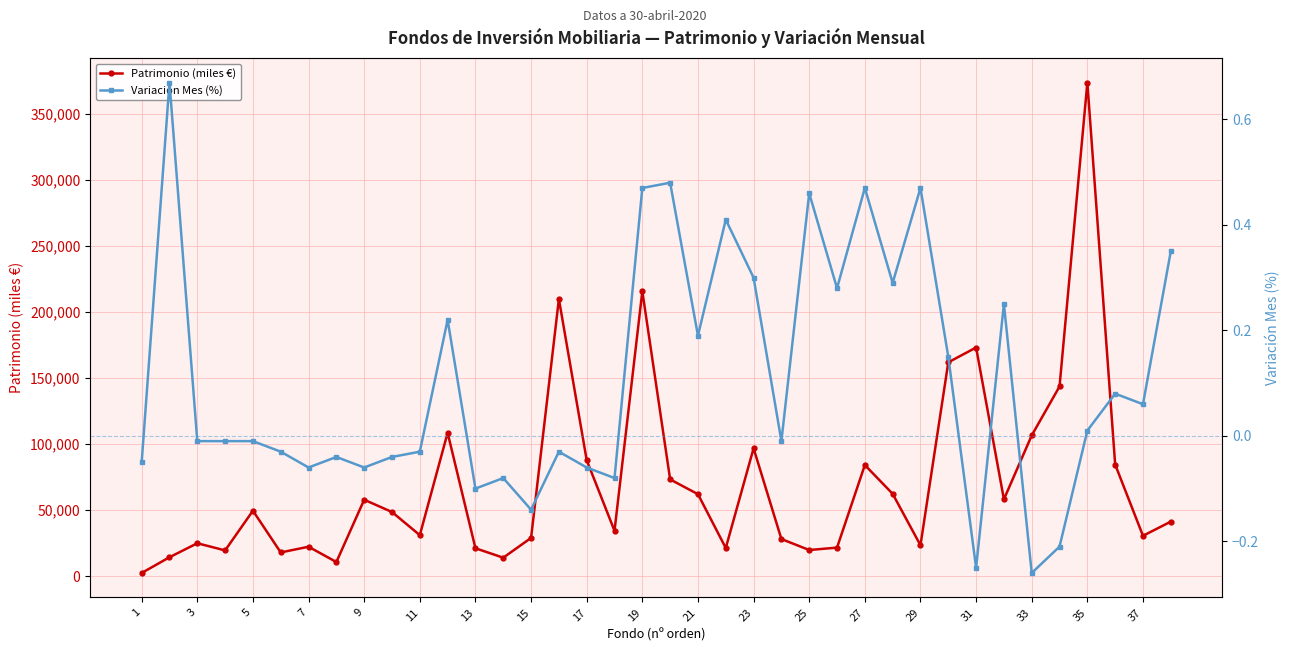

What is the smallest value displayed?

-0.3